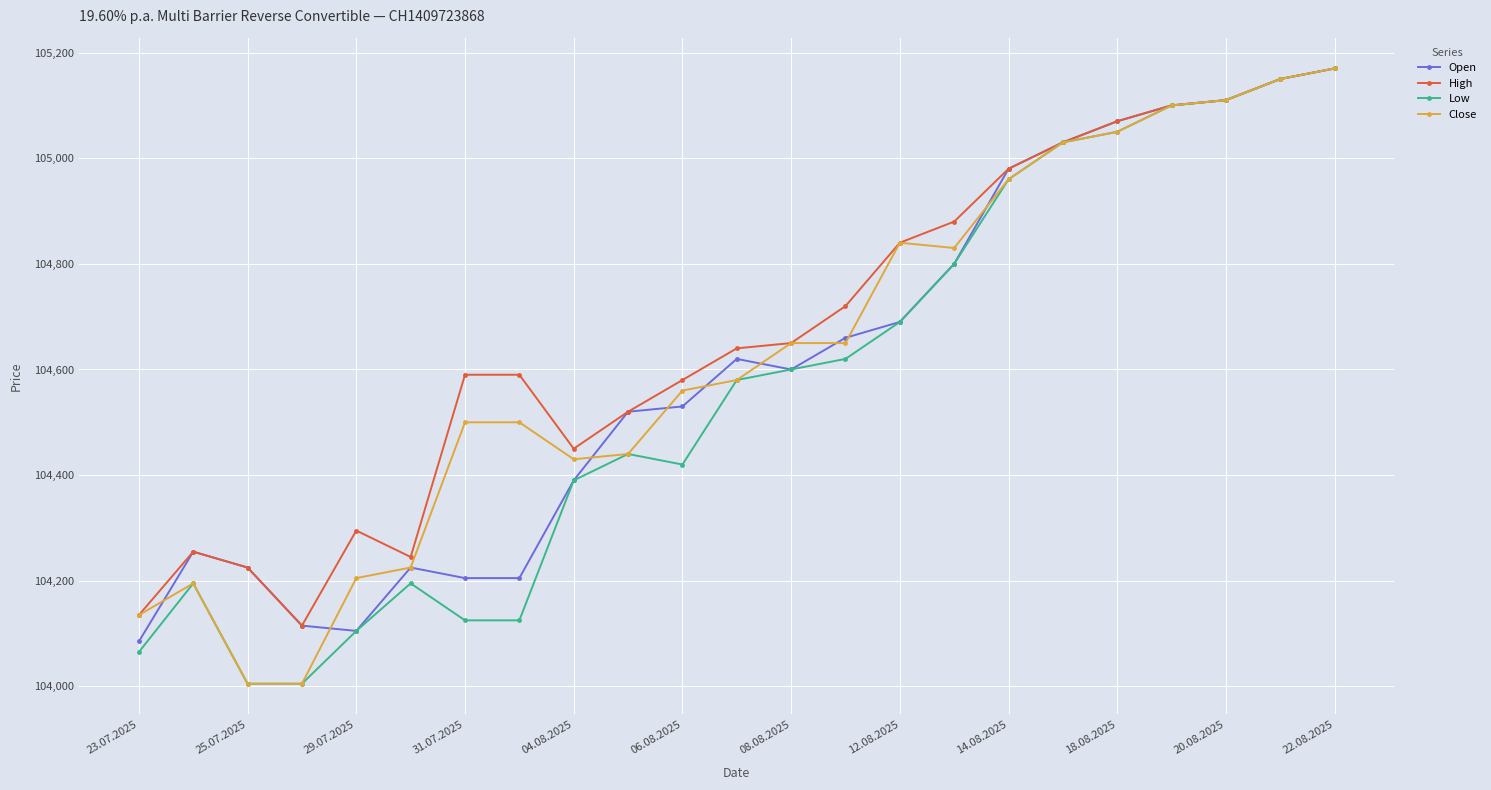

What is the smallest value displayed?

104005